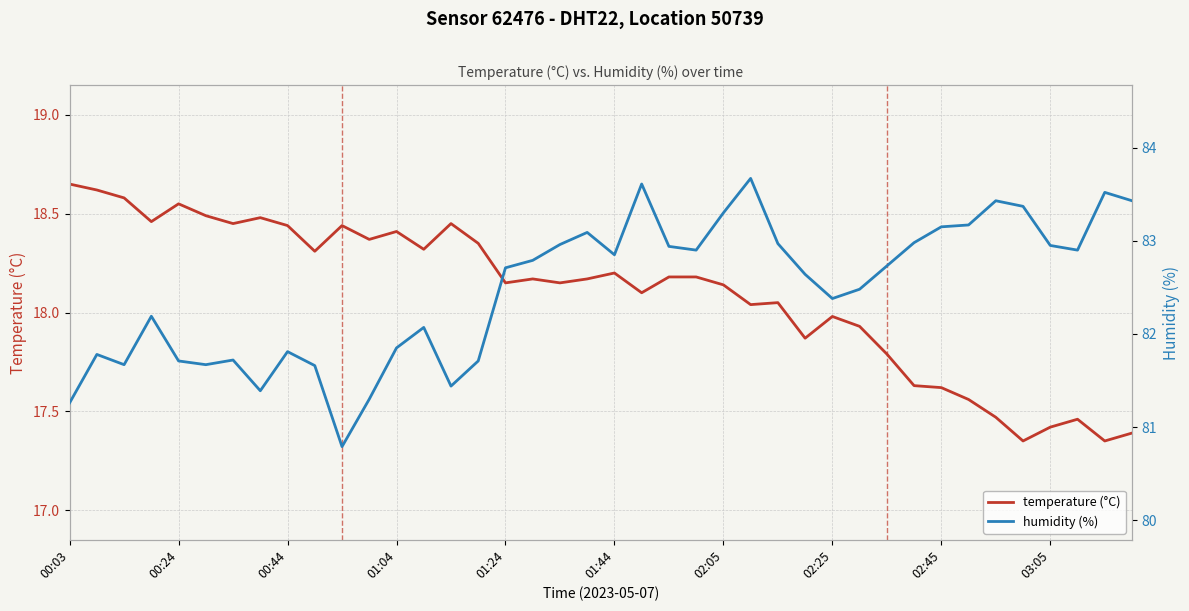

How many data points in humidity (%) are above 82?

26